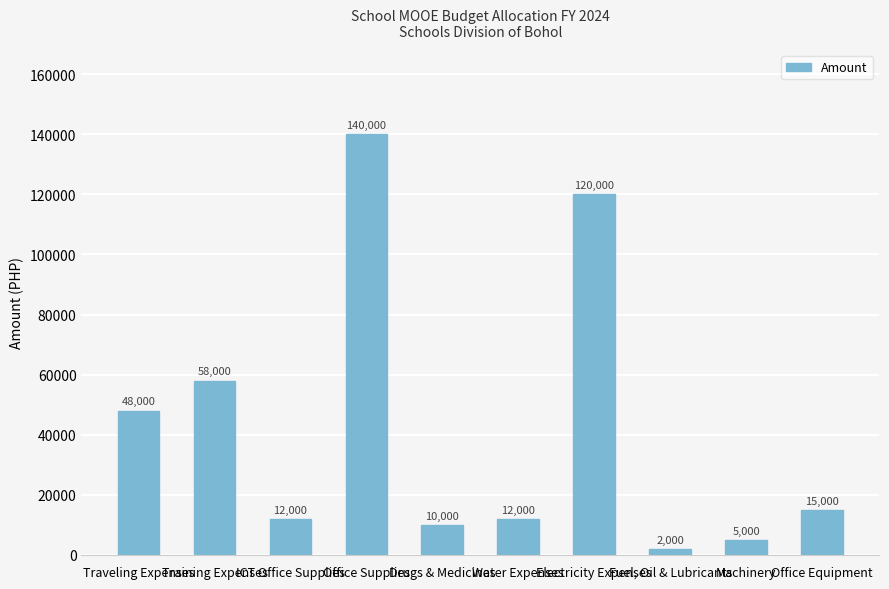

Approximately how many times larger is the value at Office Supplies compared to ICT Office Supplies?

11.7